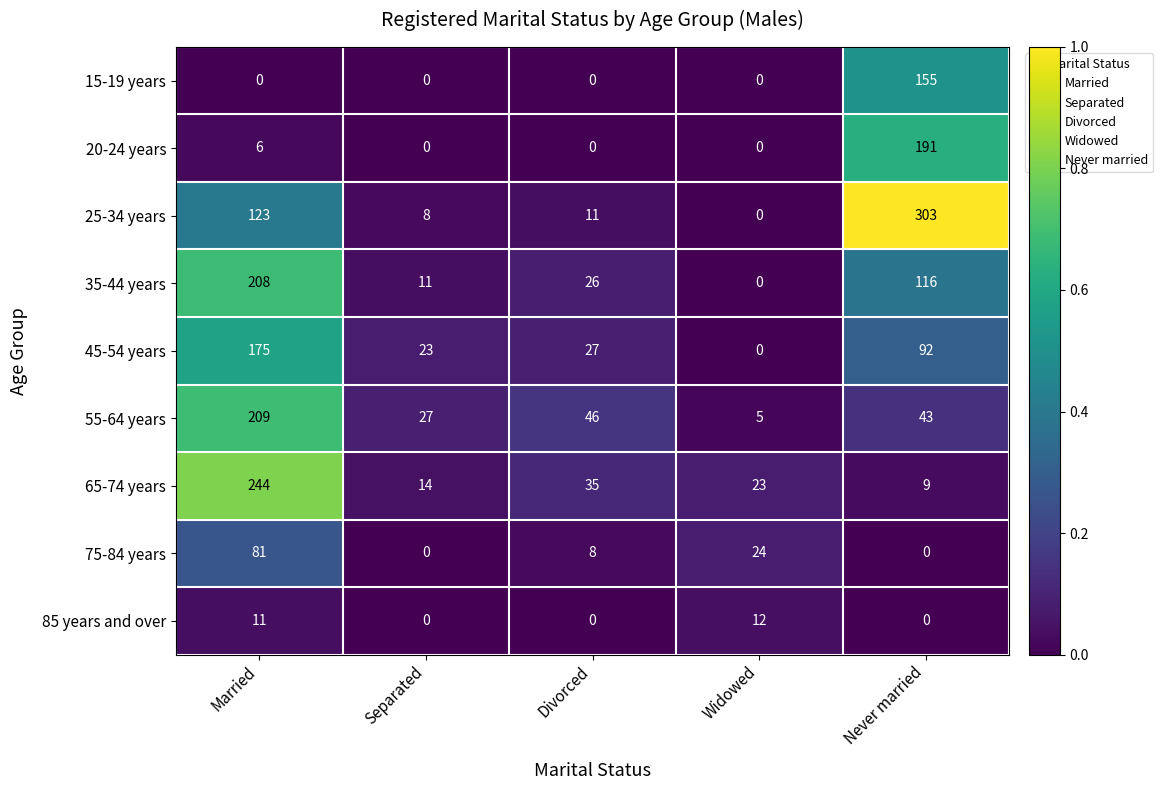

The value of 15-19 years at Never married is 155. True or false?

True